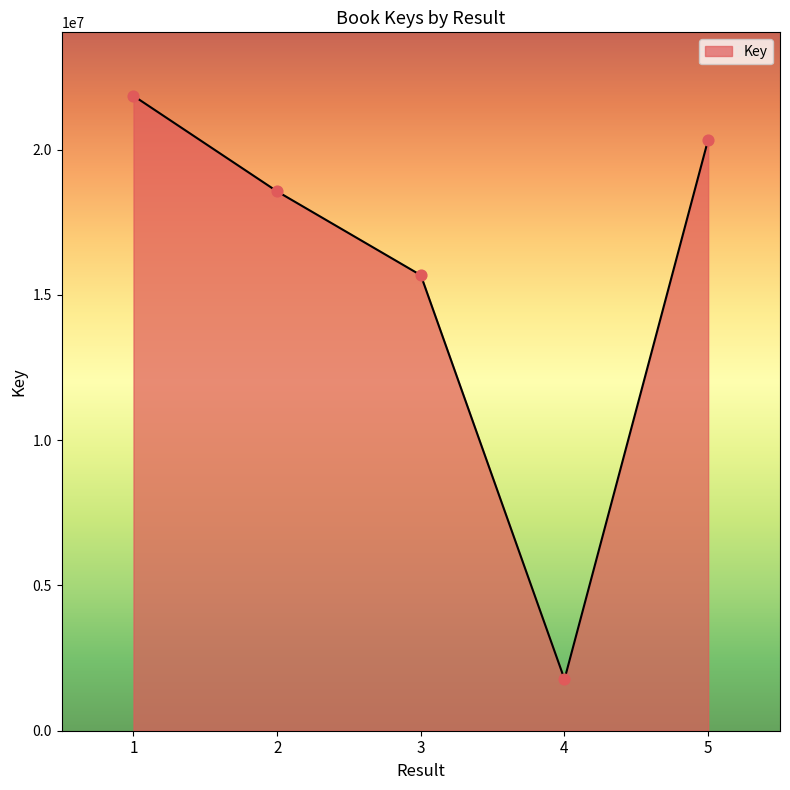

Which has a higher value, 1 or 3?

1